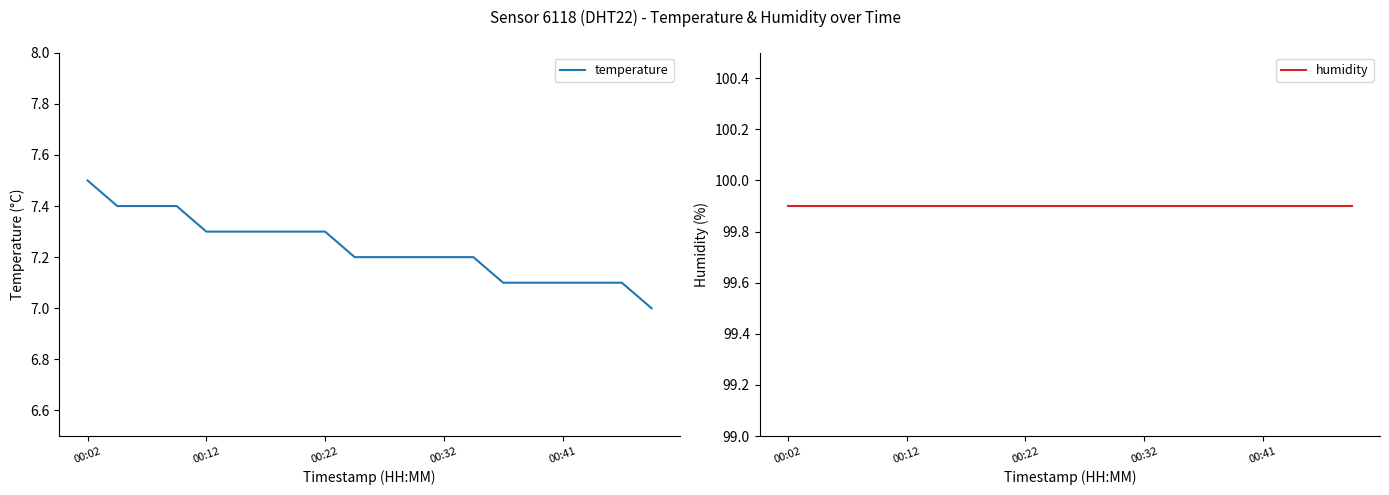

What is the lowest value of the humidity series?

99.9